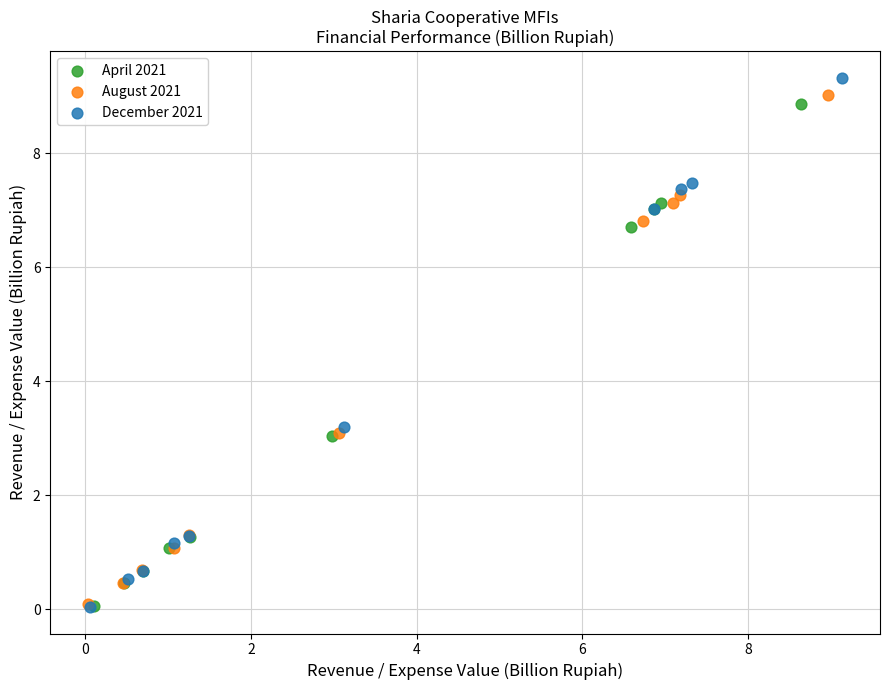

Which series has the widest spread of Y values?

December 2021